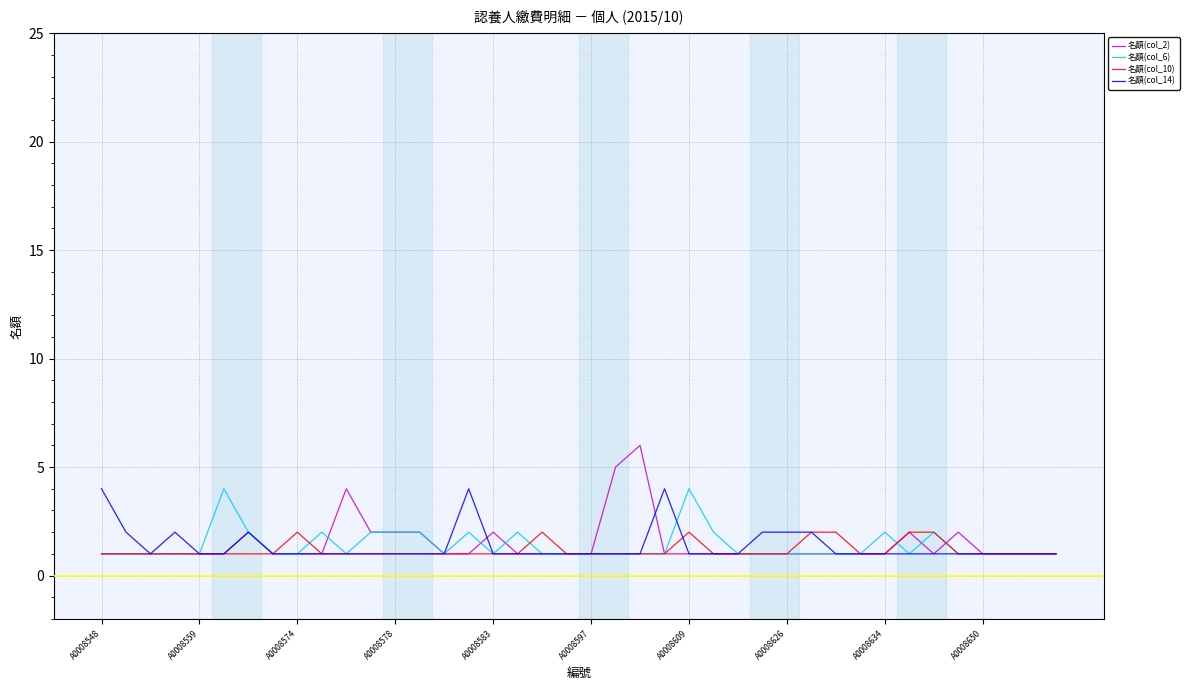

What is the maximum value shown in the chart?

6